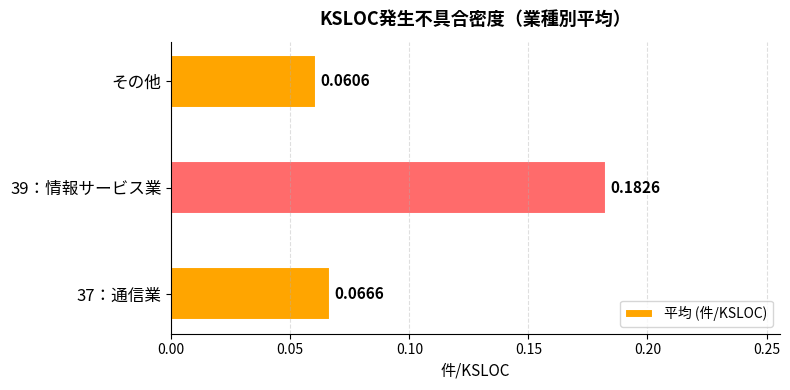

At which label is the value closest to 0?

その他